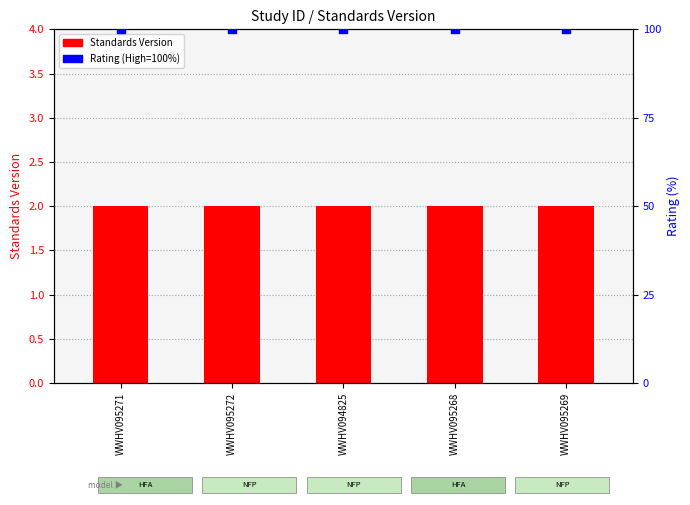

At how many categories does at least one series exceed 68?

5